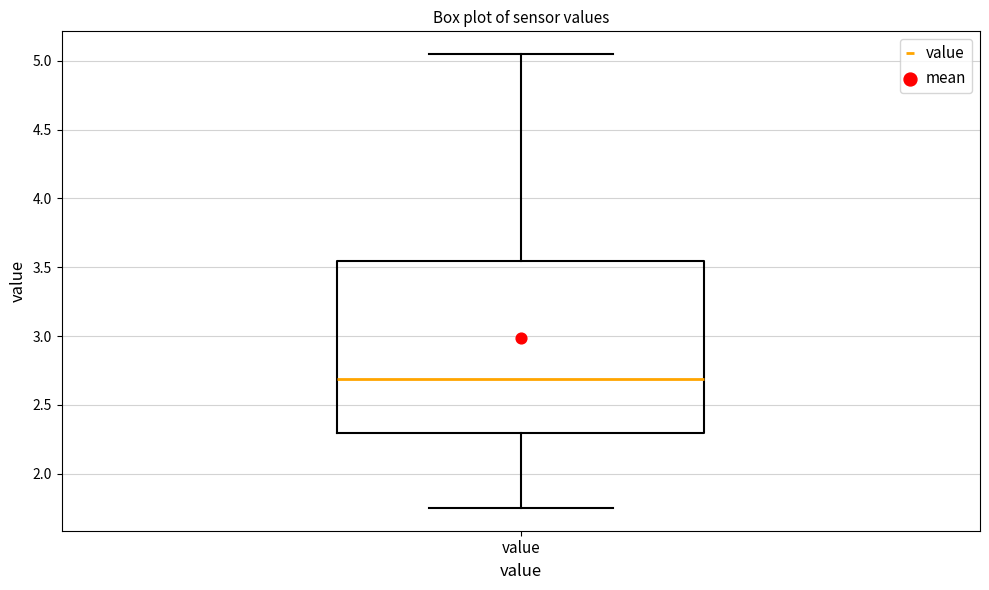

Where is the upper edge of the box for value on the y-axis? The values are not printed on the chart, so give them approximately, as read against the axis.

3.55